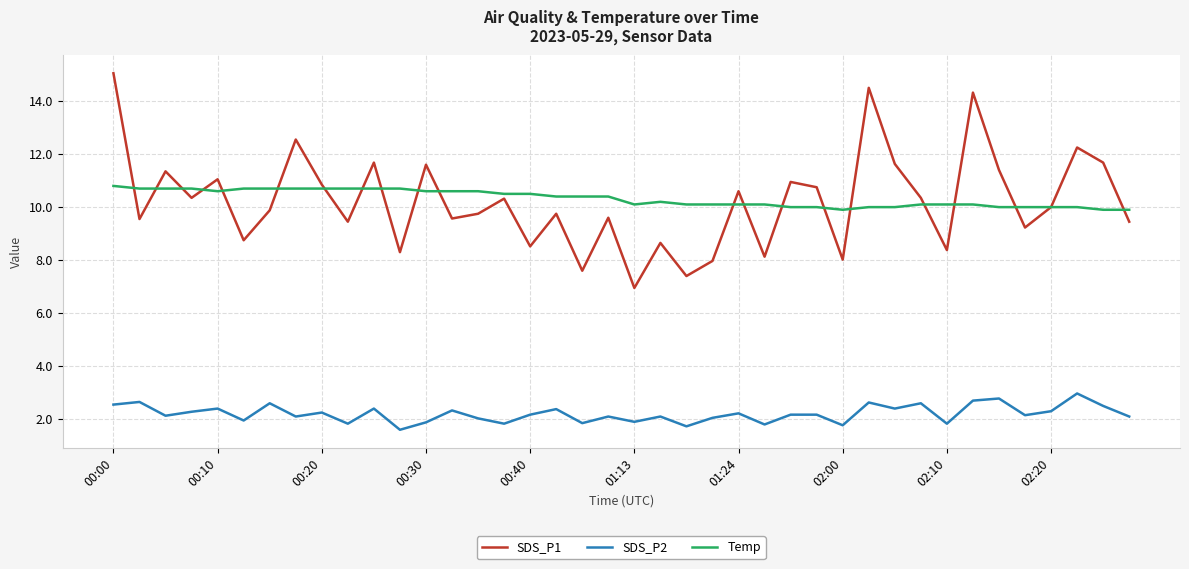

What are all the series names shown in the legend?

SDS_P1, SDS_P2, Temp